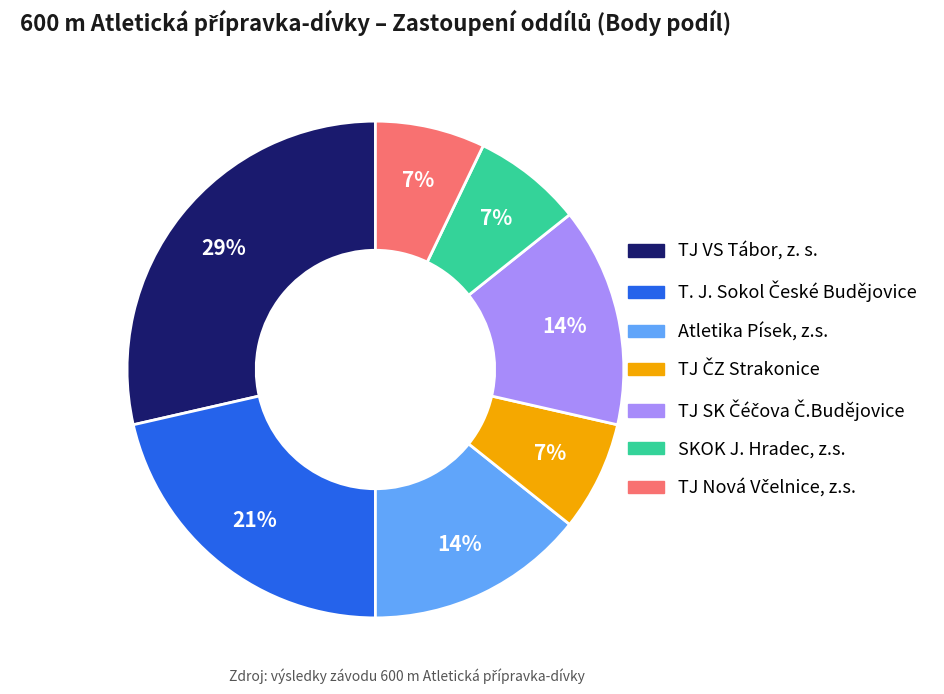

Is there a majority slice in this chart?

No